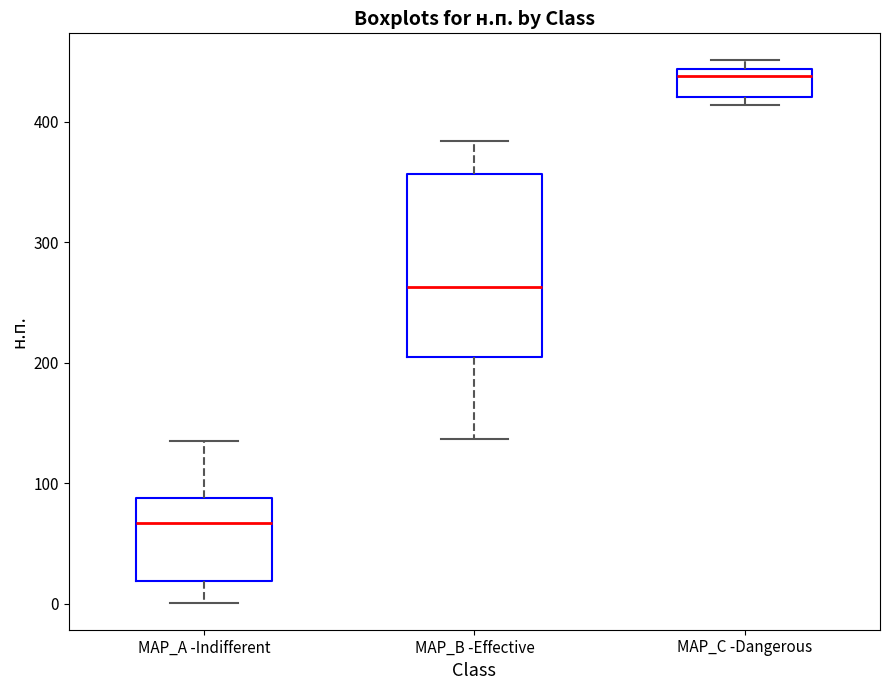

Which box is the tallest, from its lower edge to its upper edge?

MAP_B -Effective